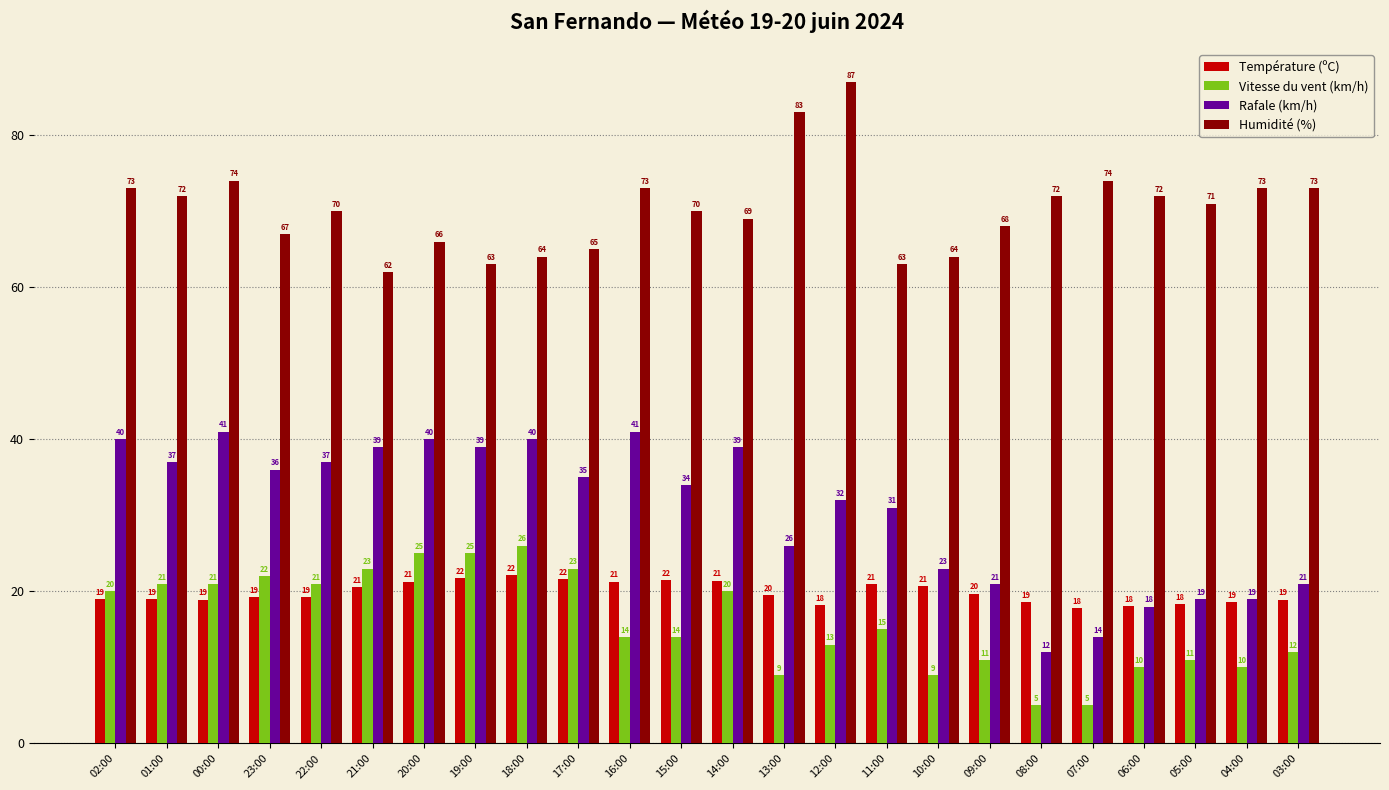

Is it true that Humidité (%) equals 38.1 at 11:00?

False